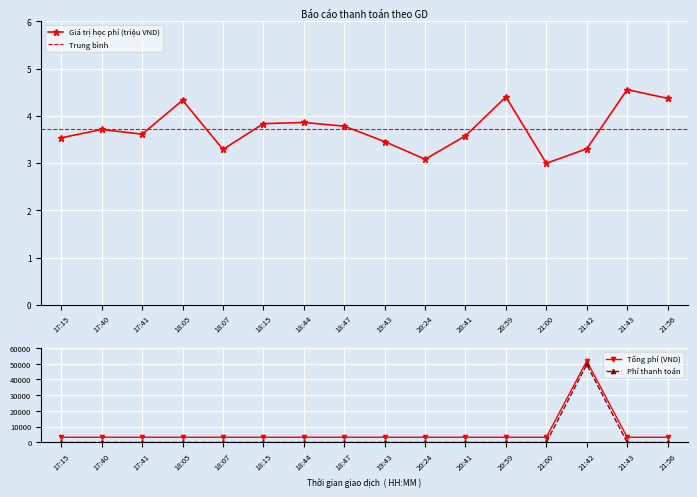

Which category has the highest value in the Tổng phí (VND) series?

21:42